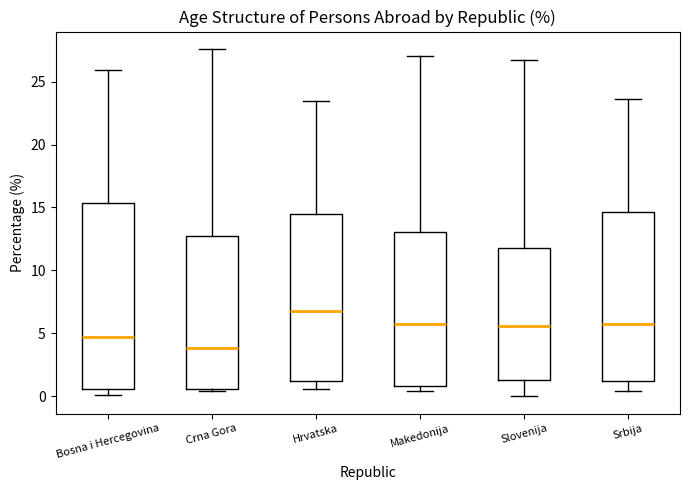

Where does the lower whisker of the box for Srbija end on the y-axis? The values are not printed on the chart, so give them approximately, as read against the axis.

0.5